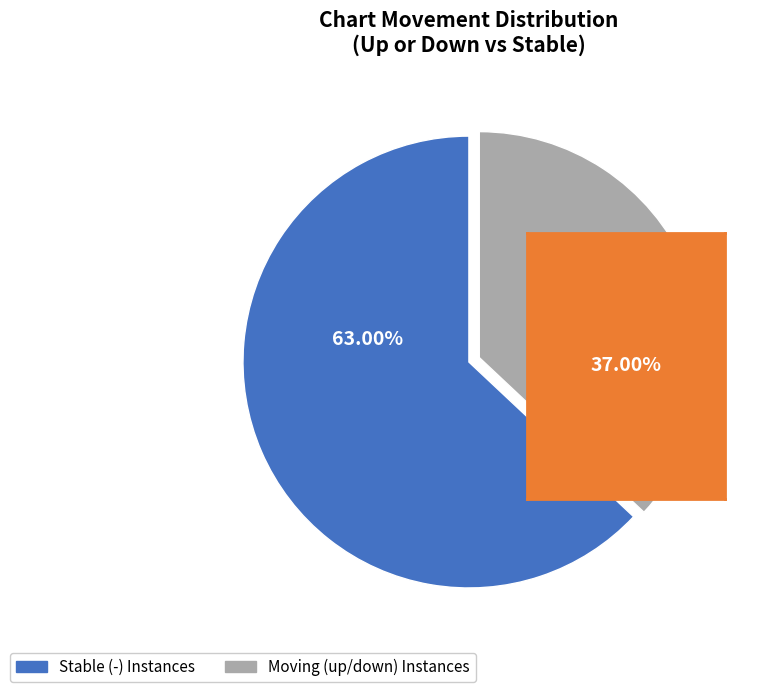

To the nearest percent, what is the combined percentage of down and up?

37%